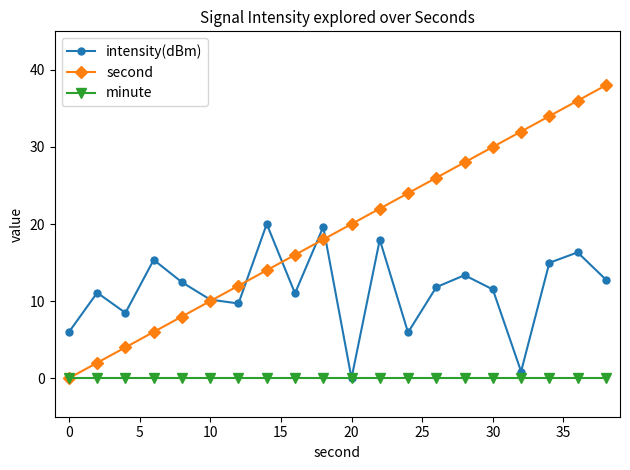

List the series in order of their overall mean, lowest first.

minute, intensity(dBm), second